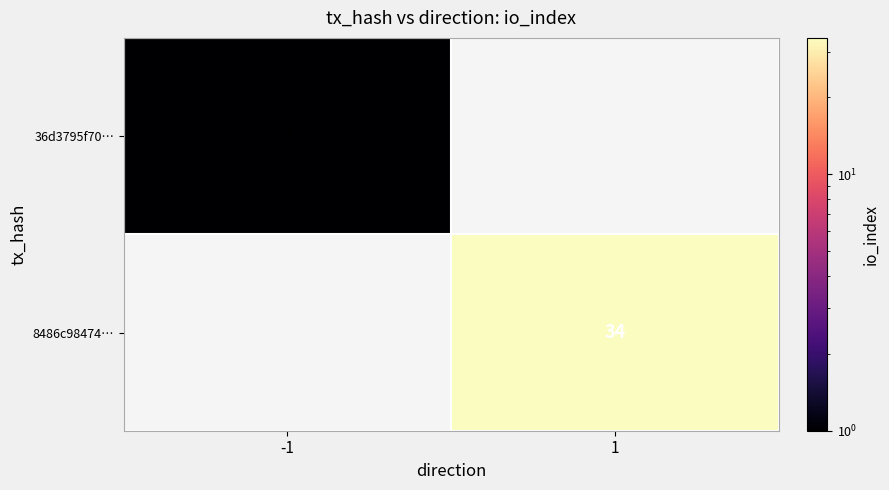

True or false: 8486c98474… has a value of 34 at 1.

True